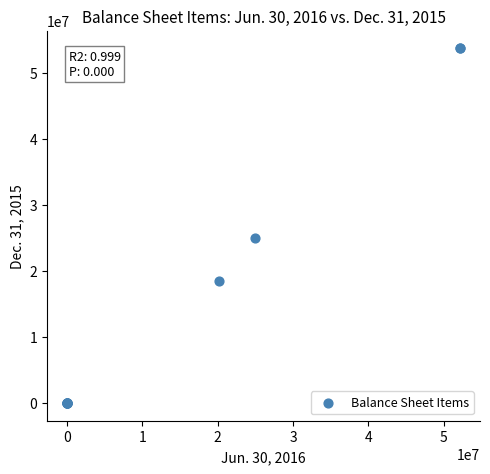

What Y value in the scatter plot is closest to 26846096?

25000000